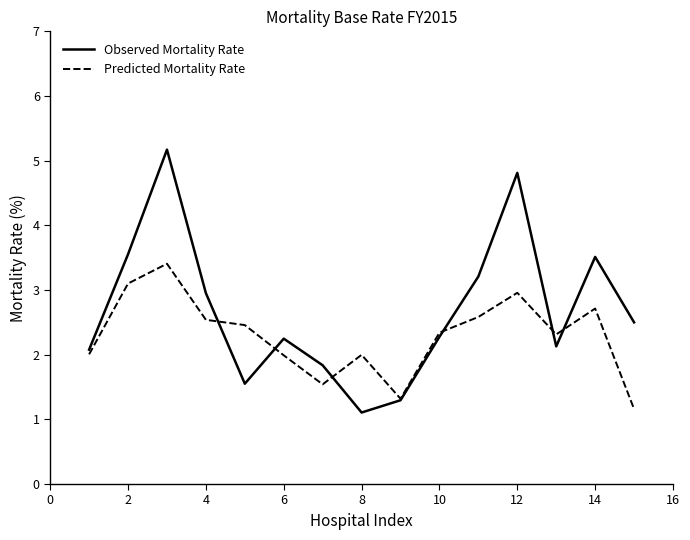

Rank the series by their maximum value, from highest to lowest.

Observed Mortality Rate, Predicted Mortality Rate